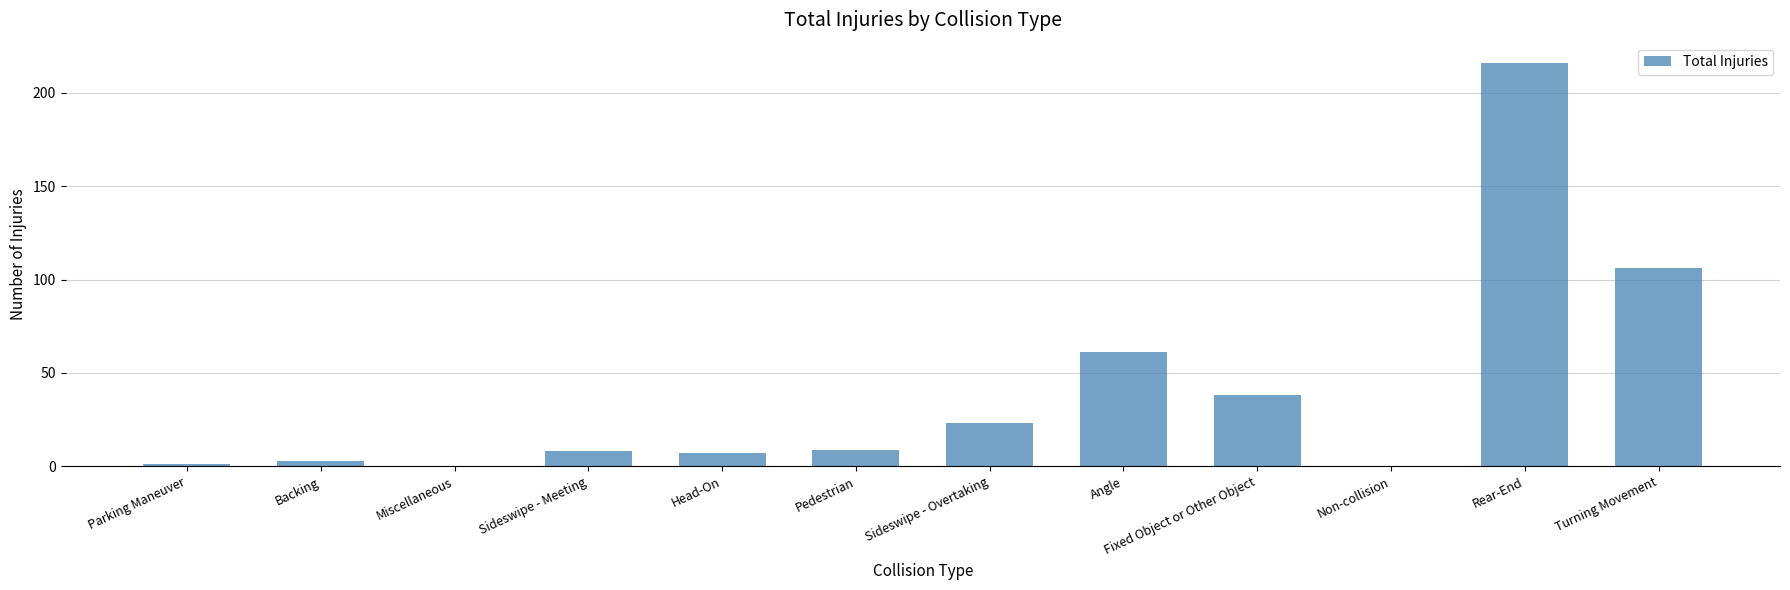

Is it true that the value at Angle is 100?

False